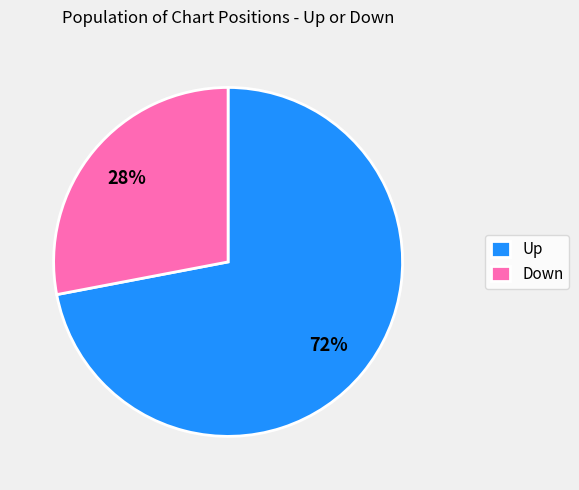

How many segments does this pie chart have?

2